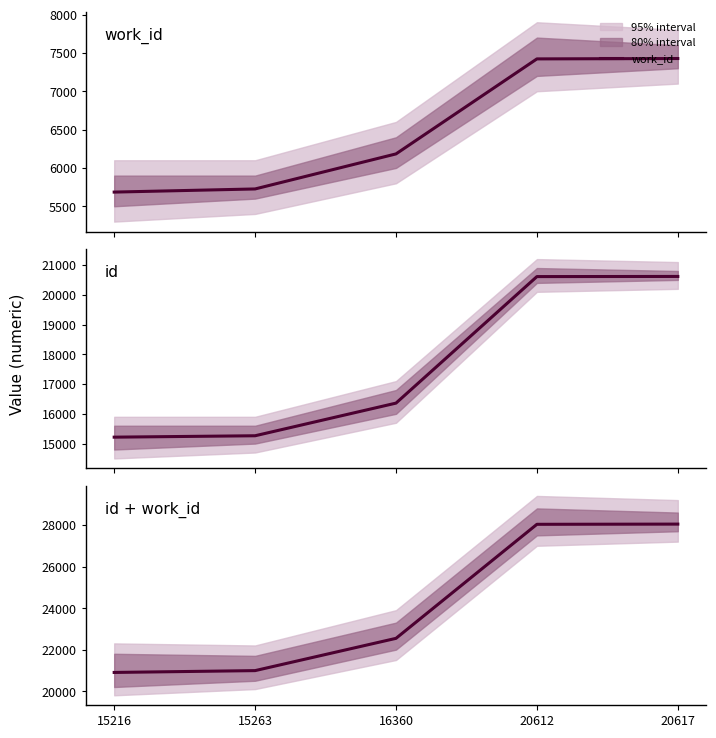

What is the difference between the highest and lowest values at 16360?

16360